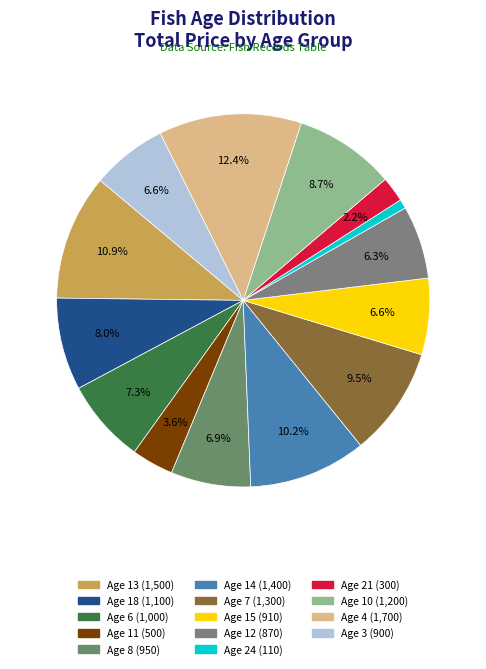

What is the largest slice in the pie chart?

4